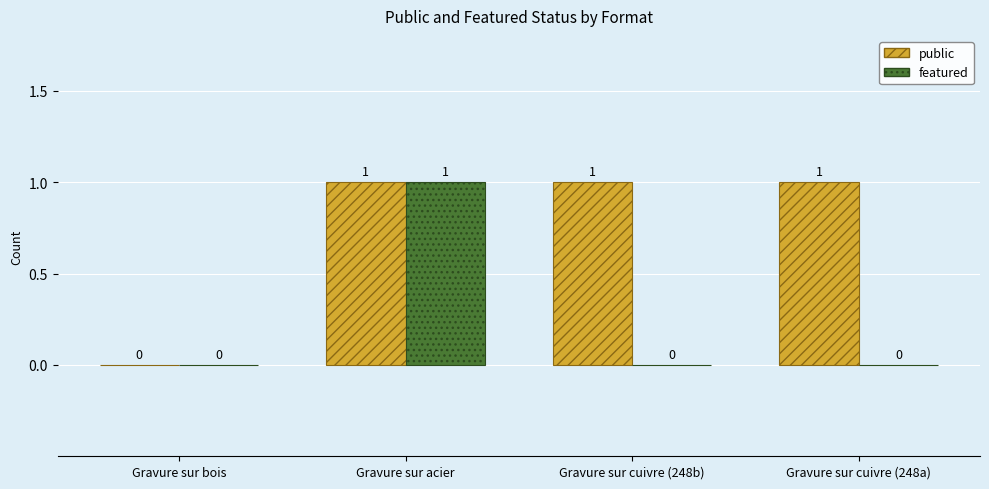

What are all the series names shown in the legend?

public, featured